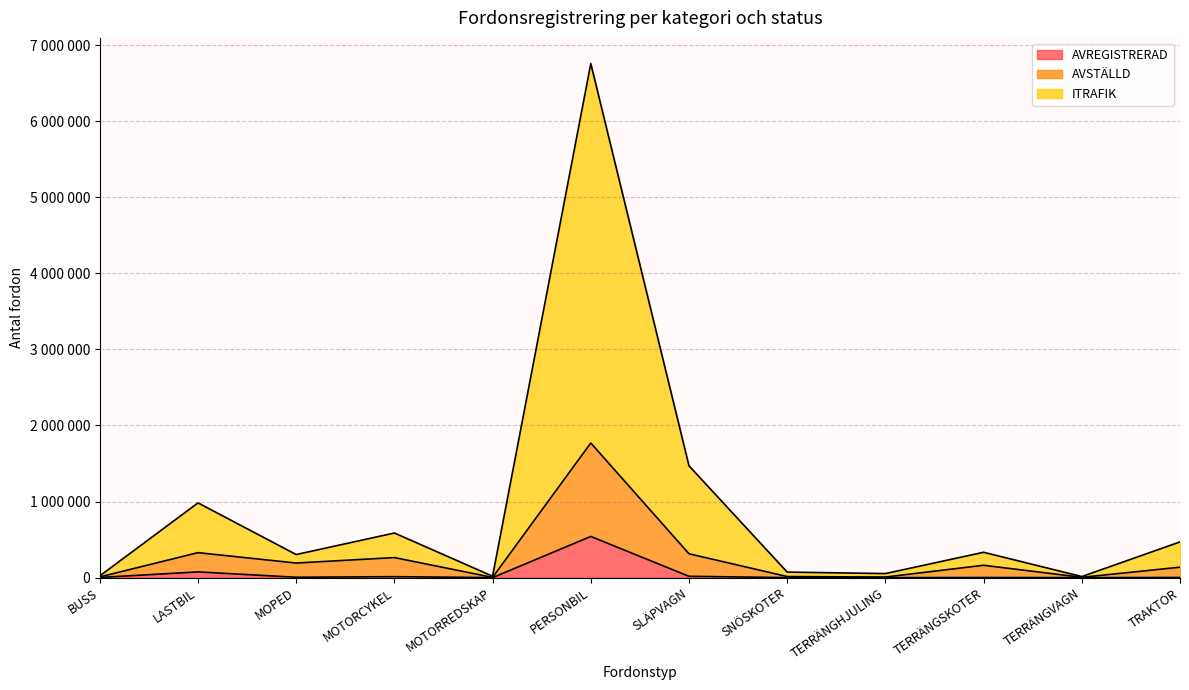

What is the minimum value for AVREGISTRERAD?

105